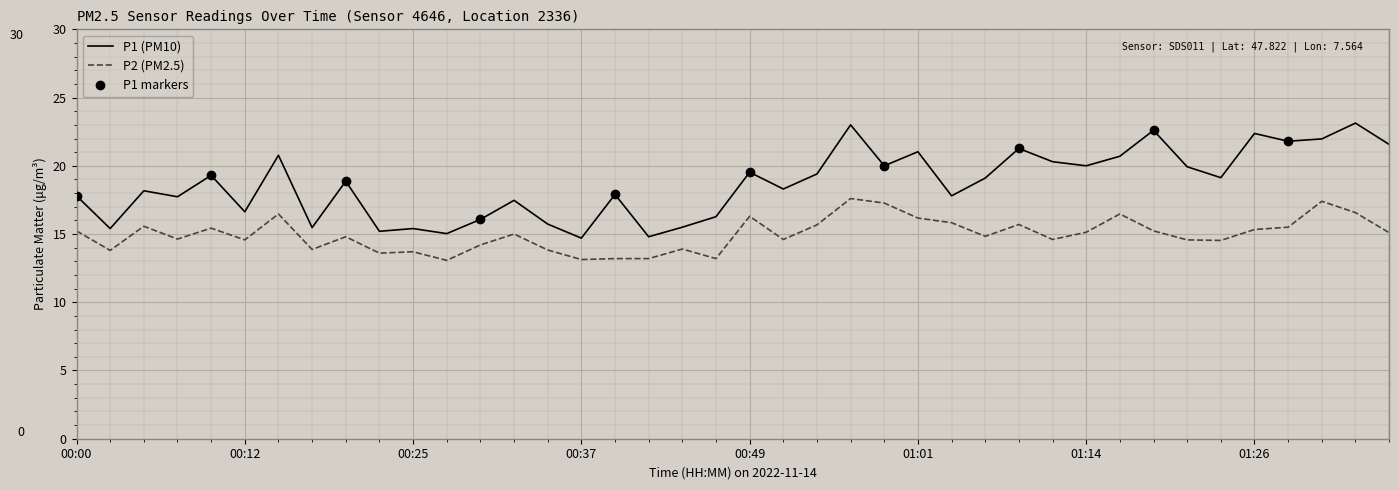

Is it true that P2 equals 13.8 at 00:34?

True